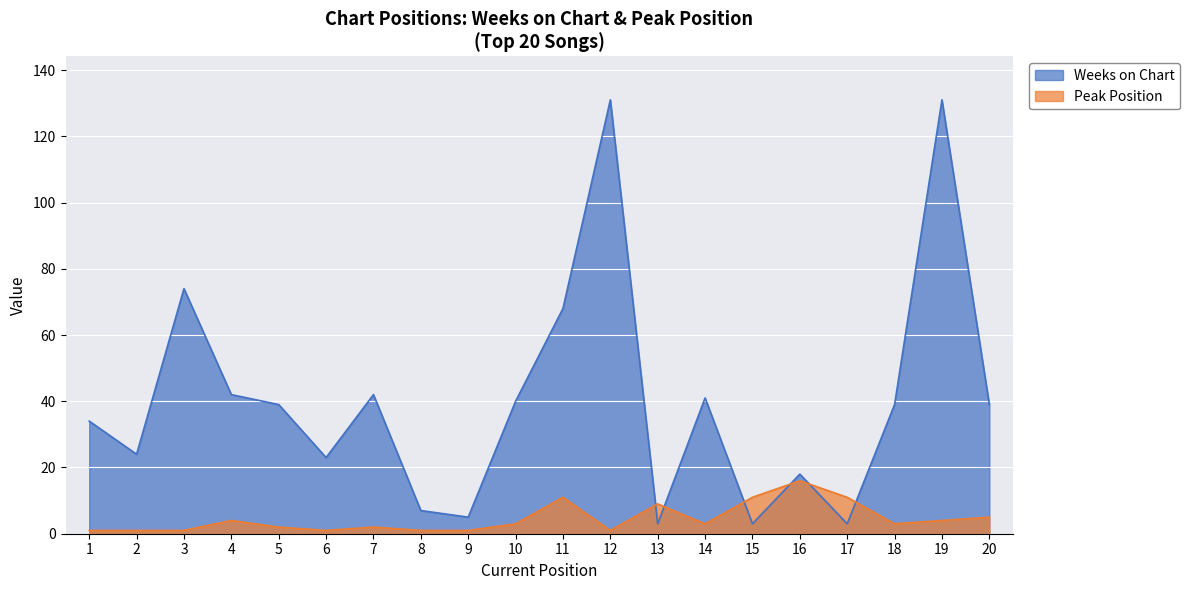

Is it true that Peak Position equals 1 at 4?

False